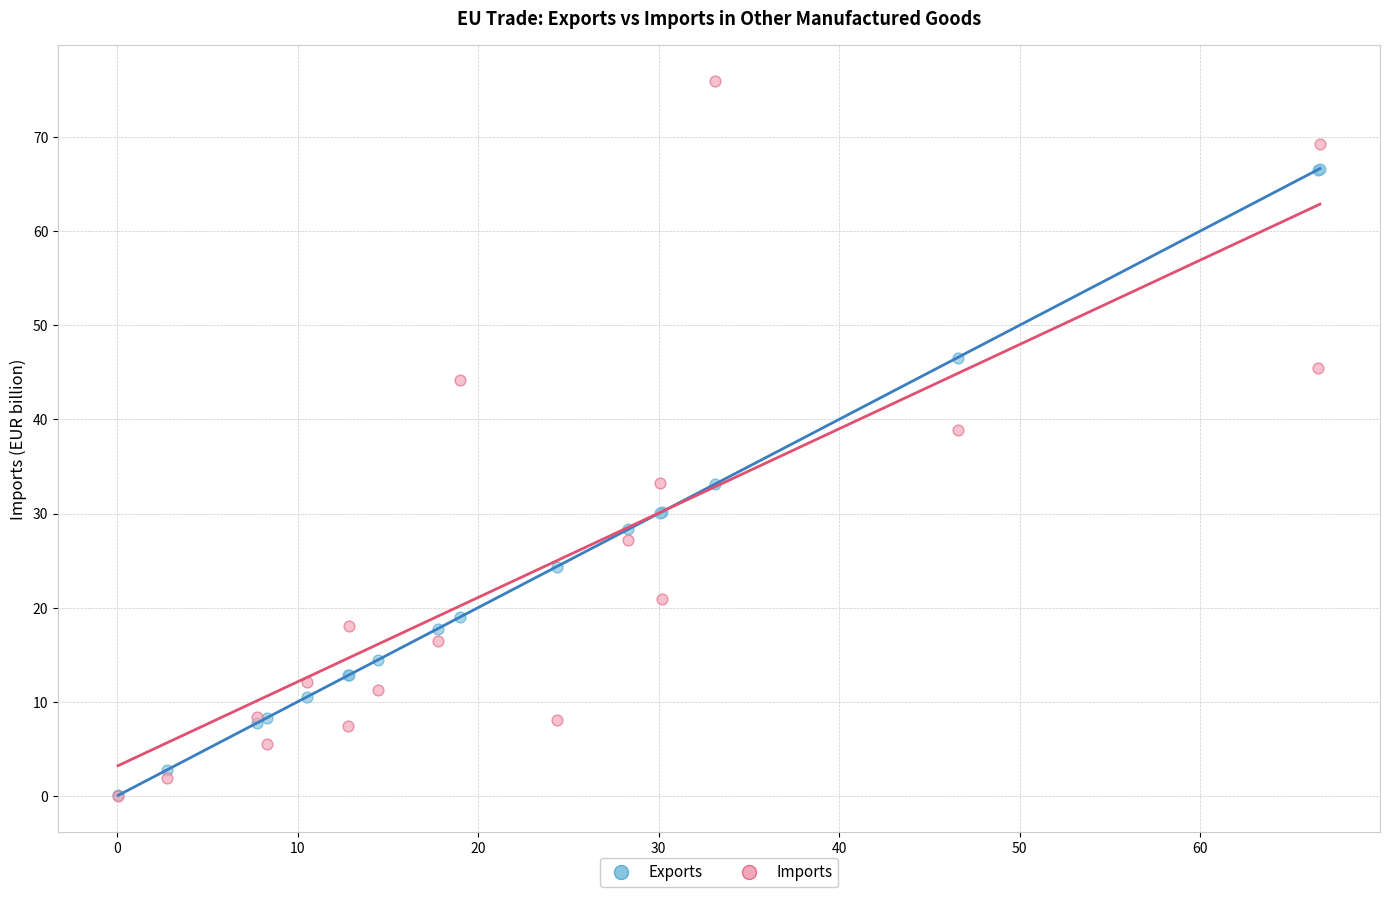

In the Imports series, what Y value is closest to 37?

38.9